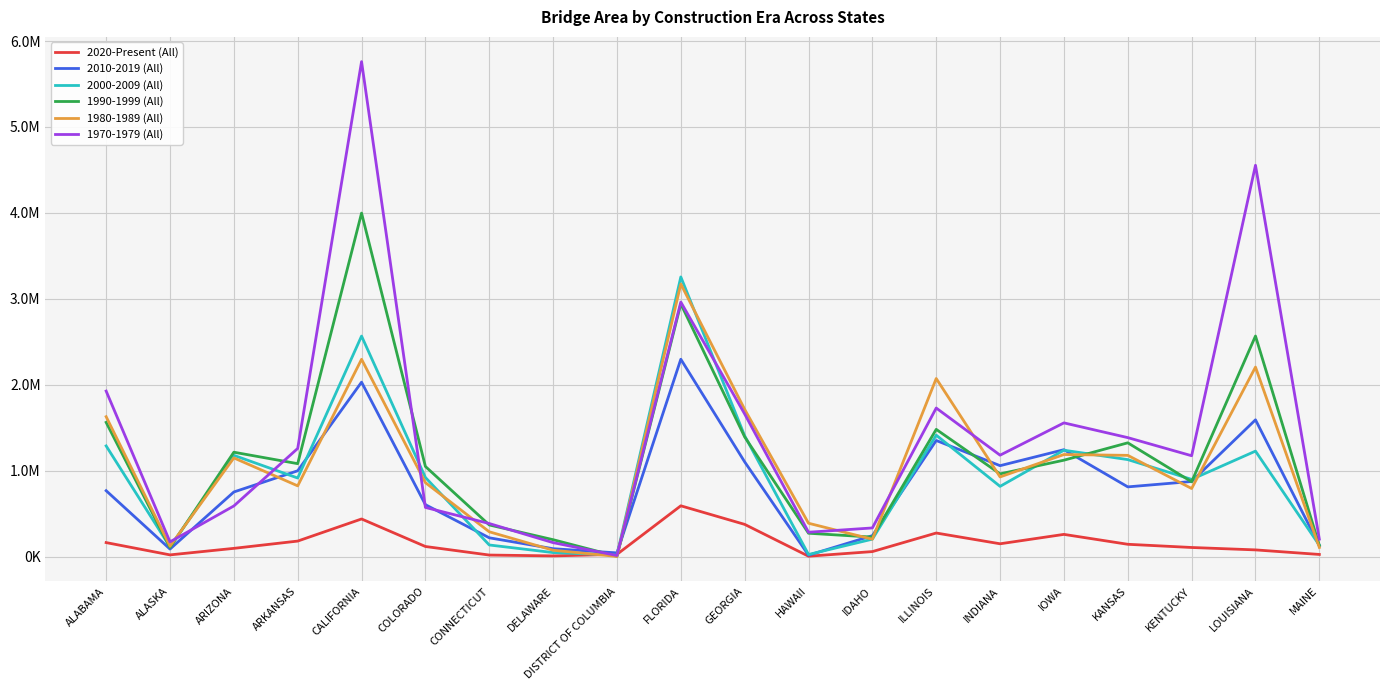

Does the chart have visible grid lines?

Yes